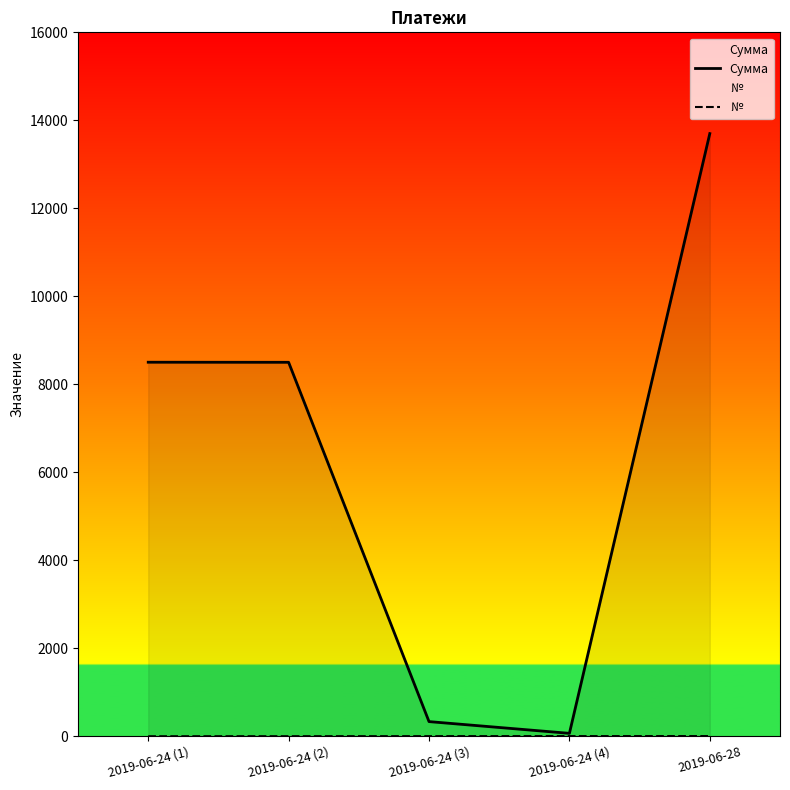

The № series shows 5.0 at 2019-06-28. True or false?

True